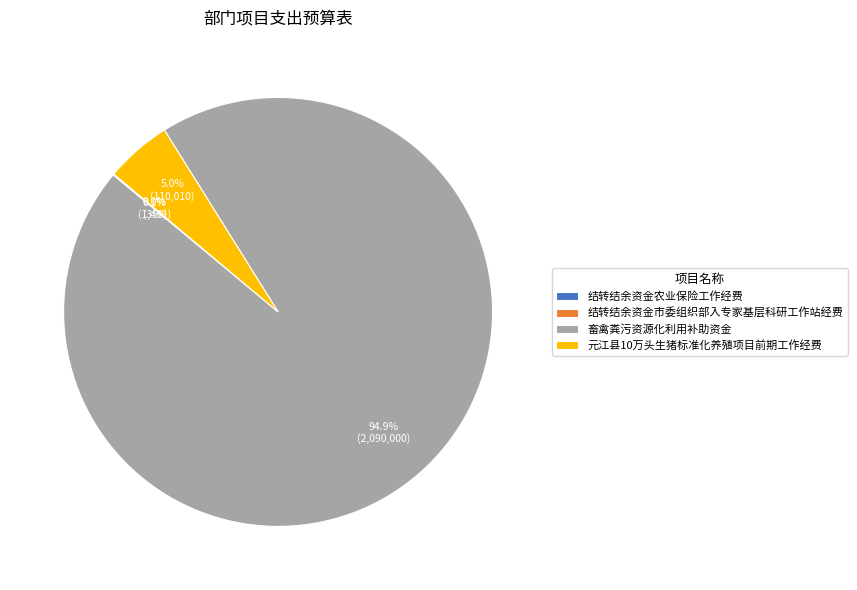

Which slice represents more than half of the pie?

畜禽粪污资源化利用补助资金